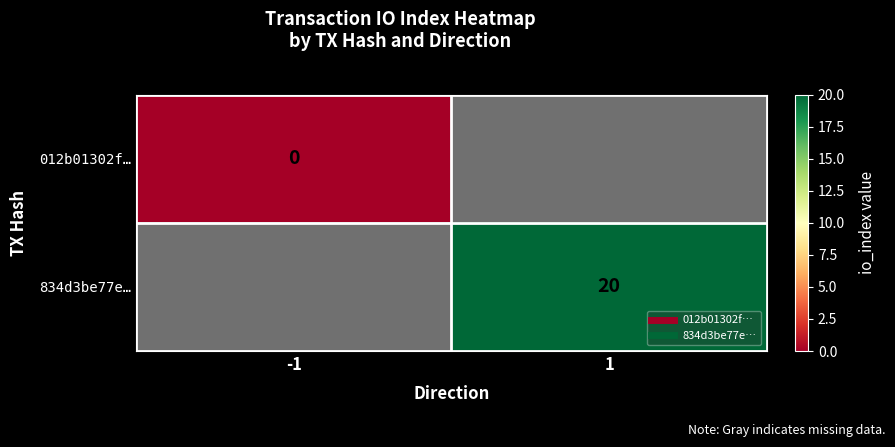

How many distinct data groups are displayed?

2